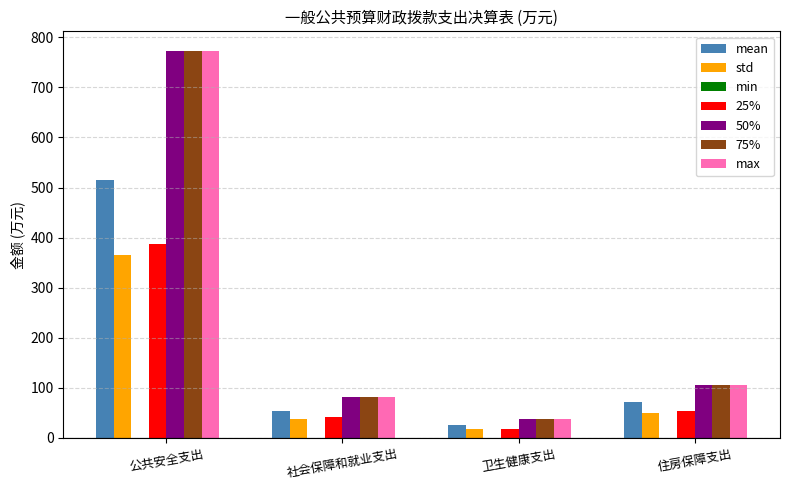

Is it true that 50% equals 773.1 at 公共安全支出?

True